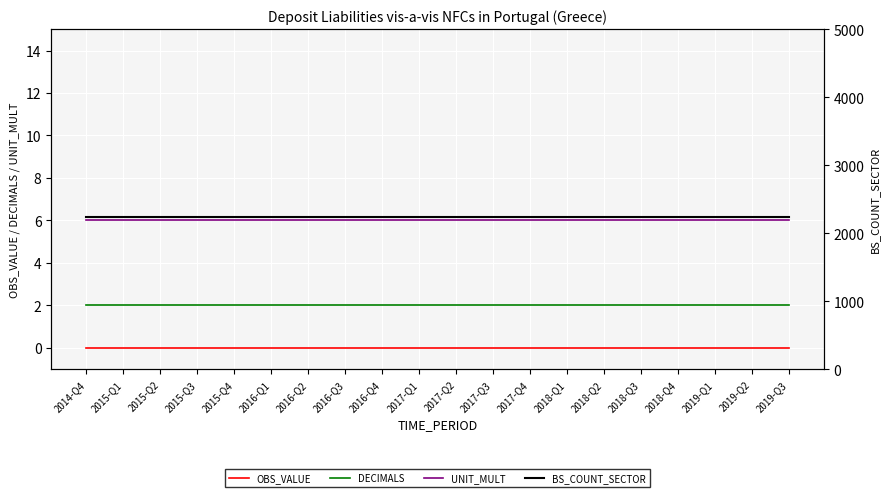

What is the maximum value shown in the chart?

2240